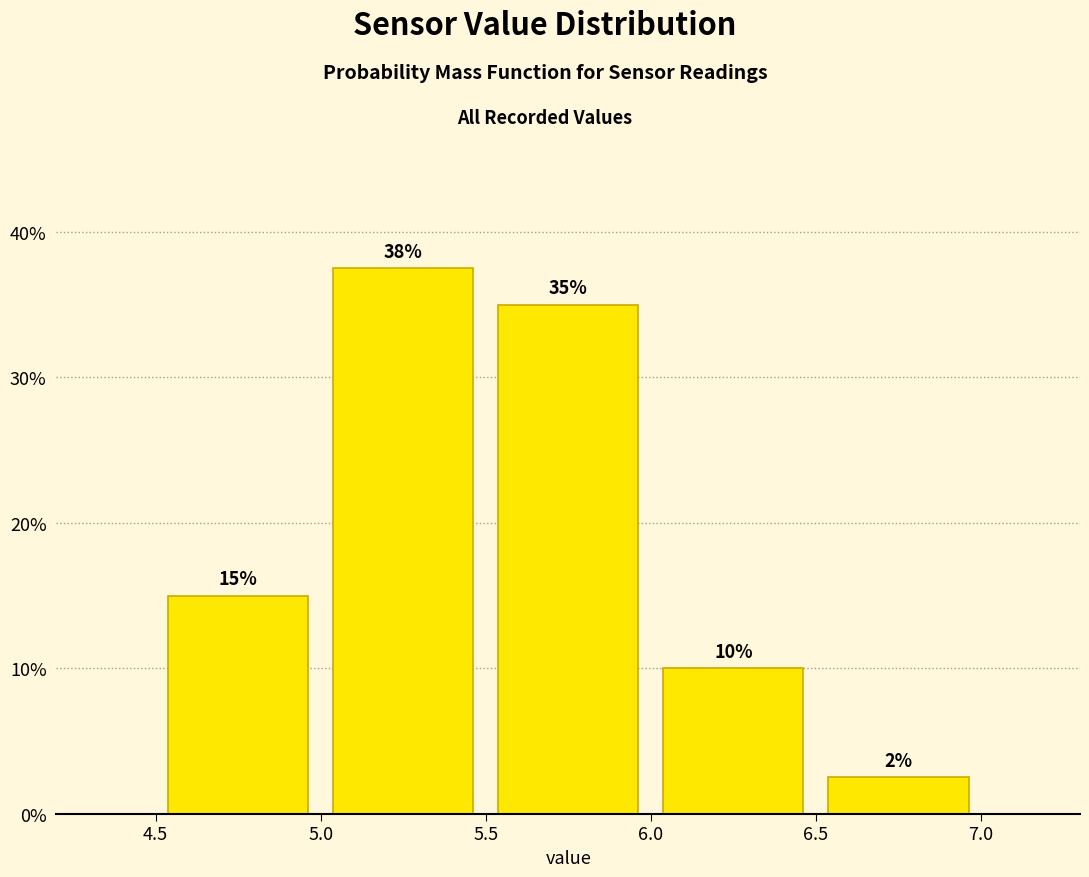

Over which range of the x-axis is the bar tallest?

5.0 to 5.5